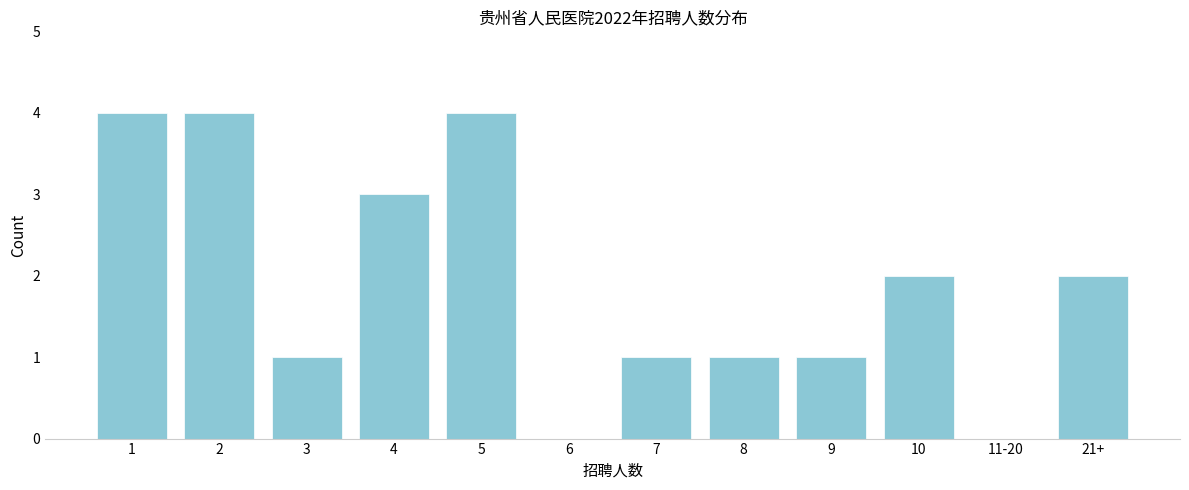

Reading right to left, extract all data points from this chart.

21+=2	11-20=0	10=2	9=1	8=1	7=1	6=0	5=4	4=3	3=1	2=4	1=4